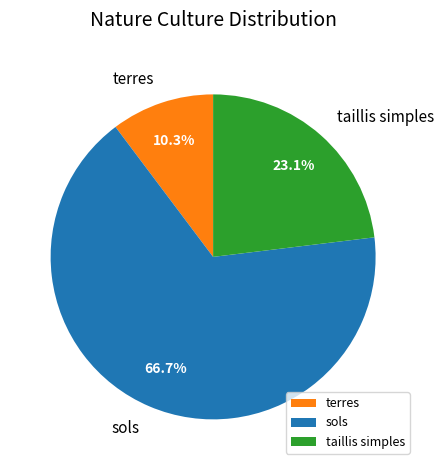

Which category has the biggest portion of the pie?

sols